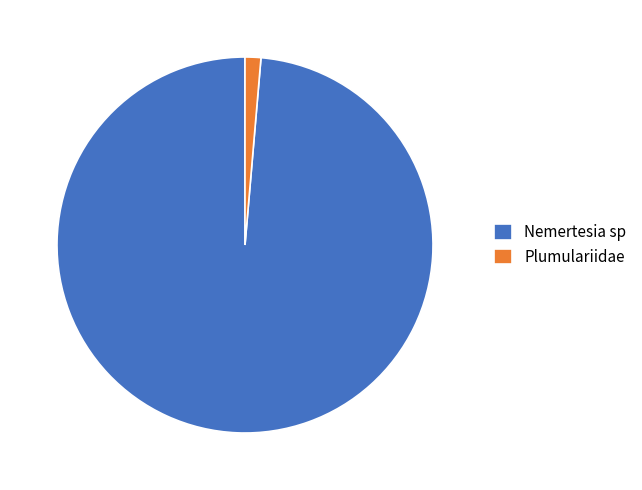

What is the majority slice?

Nemertesia sp